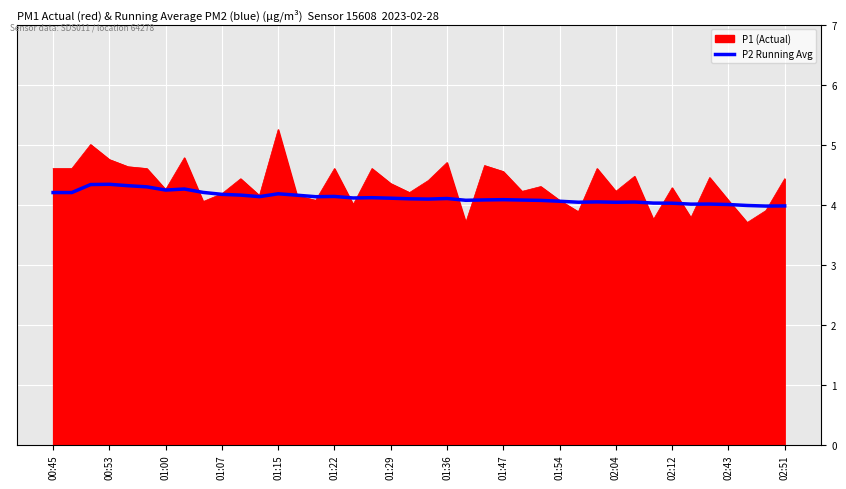

What is the lowest value of the P2 Running Avg series?

4.0